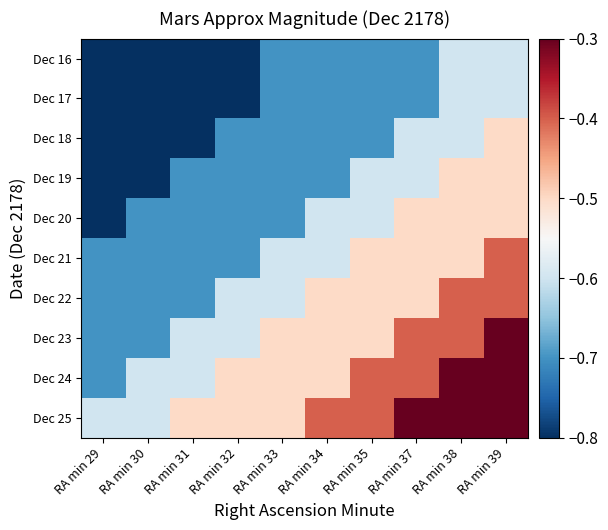

Reading left to right, extract all data points from this chart.

Dec 16: RA min 29=-0.8	RA min 30=-0.8	RA min 31=-0.8	RA min 32=-0.8	RA min 33=-0.7	RA min 34=-0.7	RA min 35=-0.7	RA min 37=-0.7	RA min 38=-0.6	RA min 39=-0.6
Dec 17: RA min 29=-0.8	RA min 30=-0.8	RA min 31=-0.8	RA min 32=-0.8	RA min 33=-0.7	RA min 34=-0.7	RA min 35=-0.7	RA min 37=-0.7	RA min 38=-0.6	RA min 39=-0.6
Dec 18: RA min 29=-0.8	RA min 30=-0.8	RA min 31=-0.8	RA min 32=-0.7	RA min 33=-0.7	RA min 34=-0.7	RA min 35=-0.7	RA min 37=-0.6	RA min 38=-0.6	RA min 39=-0.5
Dec 19: RA min 29=-0.8	RA min 30=-0.8	RA min 31=-0.7	RA min 32=-0.7	RA min 33=-0.7	RA min 34=-0.7	RA min 35=-0.6	RA min 37=-0.6	RA min 38=-0.5	RA min 39=-0.5
Dec 20: RA min 29=-0.8	RA min 30=-0.7	RA min 31=-0.7	RA min 32=-0.7	RA min 33=-0.7	RA min 34=-0.6	RA min 35=-0.6	RA min 37=-0.5	RA min 38=-0.5	RA min 39=-0.5
Dec 21: RA min 29=-0.7	RA min 30=-0.7	RA min 31=-0.7	RA min 32=-0.7	RA min 33=-0.6	RA min 34=-0.6	RA min 35=-0.5	RA min 37=-0.5	RA min 38=-0.5	RA min 39=-0.4
Dec 22: RA min 29=-0.7	RA min 30=-0.7	RA min 31=-0.7	RA min 32=-0.6	RA min 33=-0.6	RA min 34=-0.5	RA min 35=-0.5	RA min 37=-0.5	RA min 38=-0.4	RA min 39=-0.4
Dec 23: RA min 29=-0.7	RA min 30=-0.7	RA min 31=-0.6	RA min 32=-0.6	RA min 33=-0.5	RA min 34=-0.5	RA min 35=-0.5	RA min 37=-0.4	RA min 38=-0.4	RA min 39=-0.3
Dec 24: RA min 29=-0.7	RA min 30=-0.6	RA min 31=-0.6	RA min 32=-0.5	RA min 33=-0.5	RA min 34=-0.5	RA min 35=-0.4	RA min 37=-0.4	RA min 38=-0.3	RA min 39=-0.3
Dec 25: RA min 29=-0.6	RA min 30=-0.6	RA min 31=-0.5	RA min 32=-0.5	RA min 33=-0.5	RA min 34=-0.4	RA min 35=-0.4	RA min 37=-0.3	RA min 38=-0.3	RA min 39=-0.3